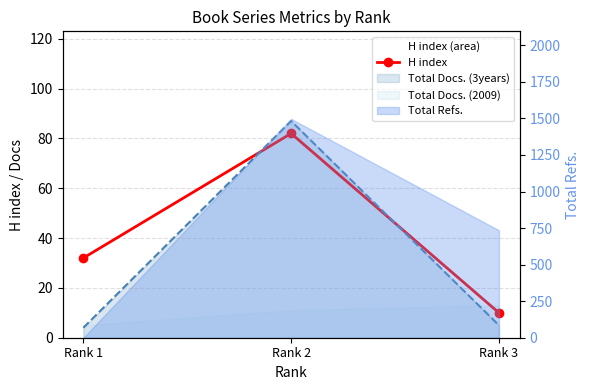

How many categories are shown in the chart?

3